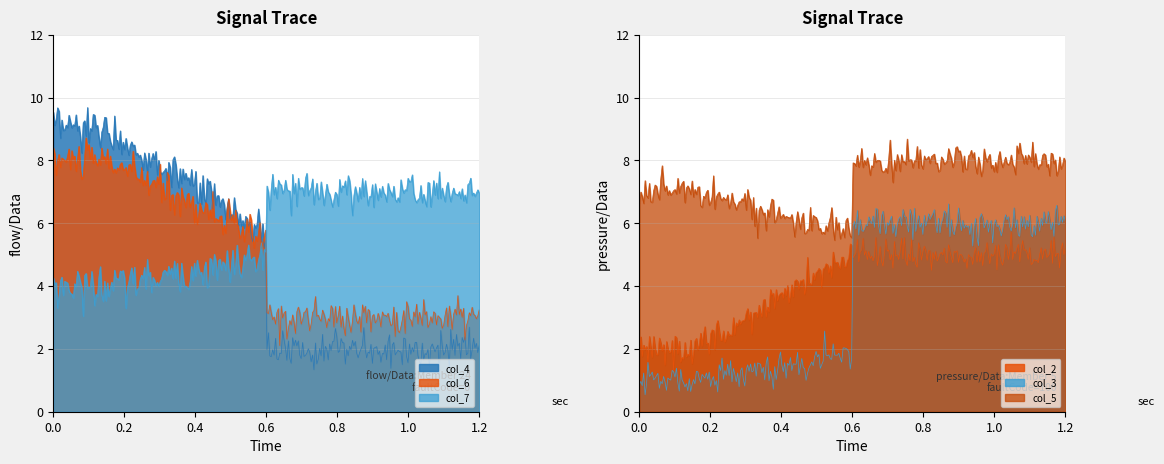

At which category does col_3 reach its first local peak?

4